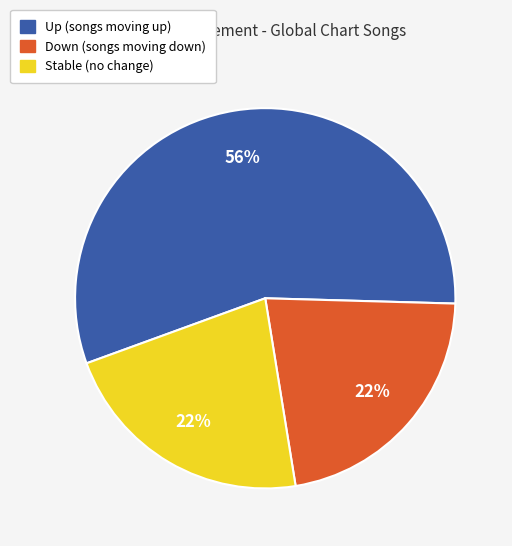

Between Up (songs moving up) and Stable (no change), which is larger?

Up (songs moving up)